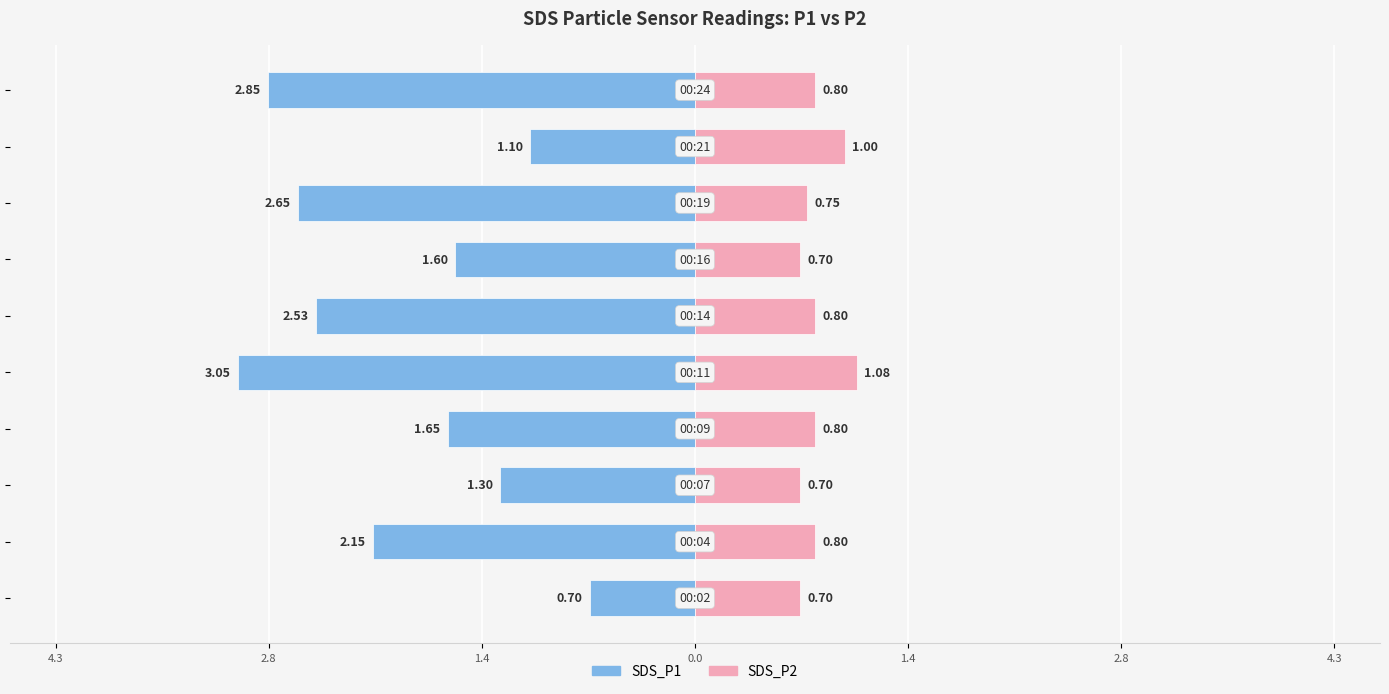

What is the value of the SDS_P2 bar at the 3rd from the left?

0.7